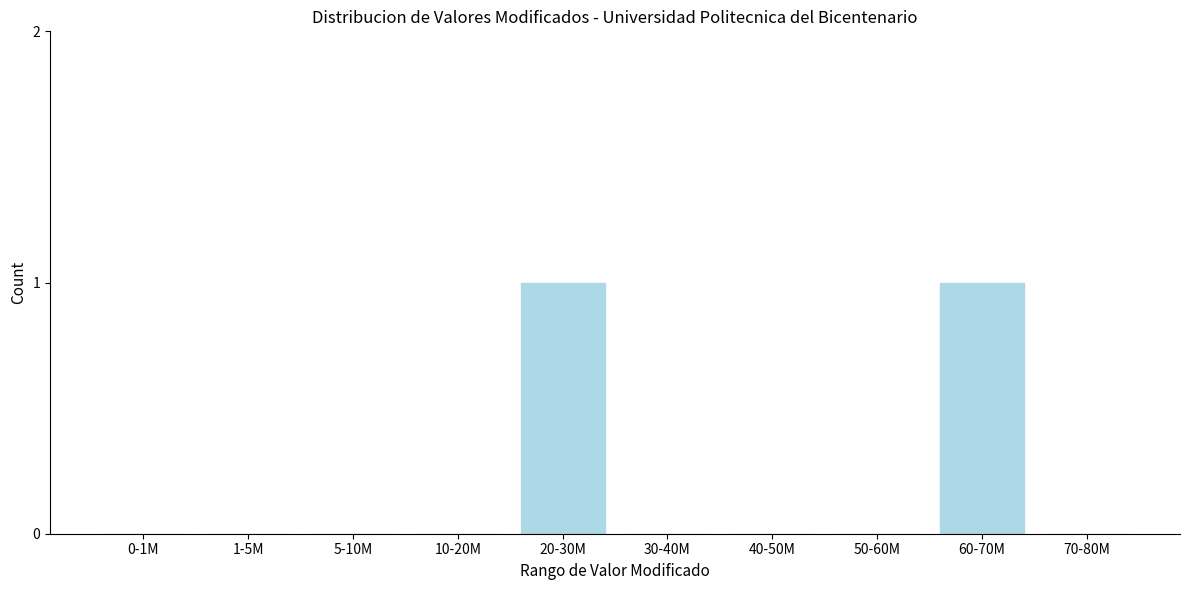

Reading left to right, extract all data points from this chart.

0-1M=0	1-5M=0	5-10M=0	10-20M=0	20-30M=1	30-40M=0	40-50M=0	50-60M=0	60-70M=1	70-80M=0